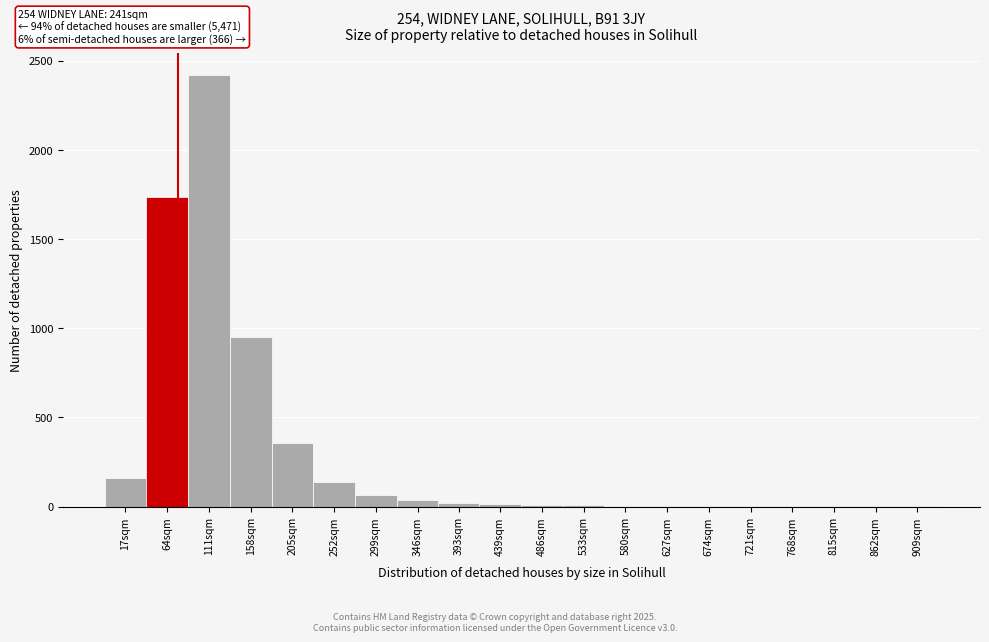

What is the sum of all values?

5928